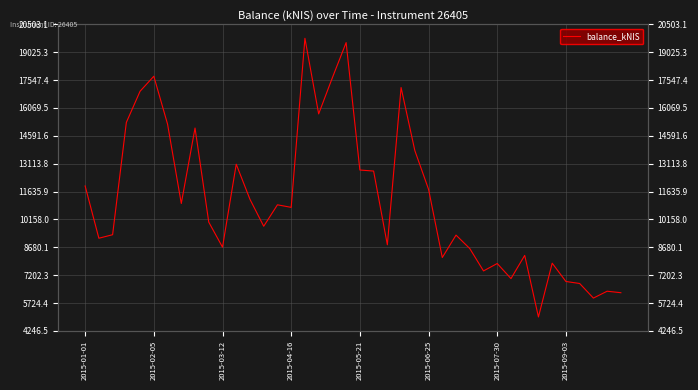

Reading left to right, transcribe all the data shown in this chart.

11933.7	9161.5	9348.0	15303.1	16956.6	17751.7	15212.7	11002.9	15004.9	10015.4	8687.7	13086.6	11223.6	9796.4	10934.2	10798.0	19764.2	15754.8	17677.0	19536.8	12778.7	12723.2	8814.0	17153.5	13813.6	11756.8	8137.7	9326.4	8615.4	7427.5	7820.1	7020.9	8251.8	4985.5	7837.9	6867.1	6761.1	5986.9	6351.0	6272.2